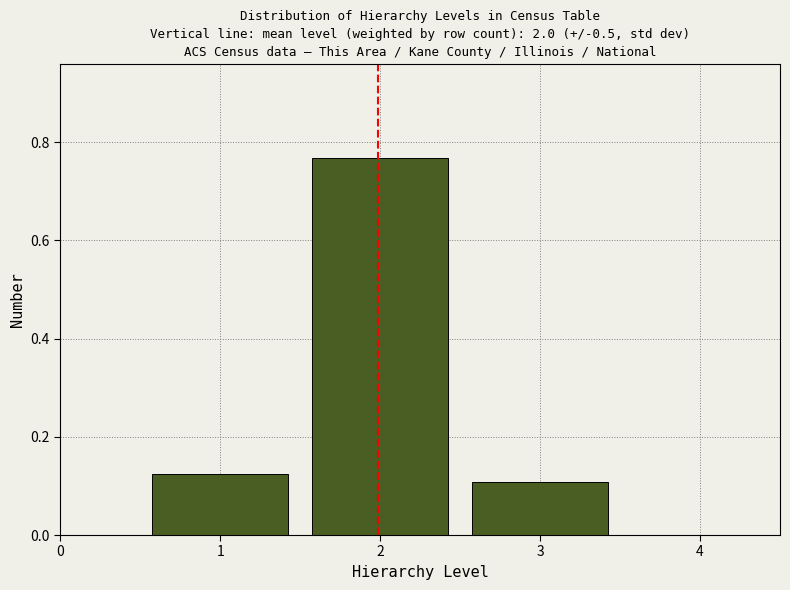

Reading left to right, list every bar in this chart as the range it spans on the x-axis followed by its height. The values are not printed on the chart, so give them approximately, as read against the axis.

0.5 to 1.5: 0.12
1.5 to 2.5: 0.76
2.5 to 3.5: 0.10